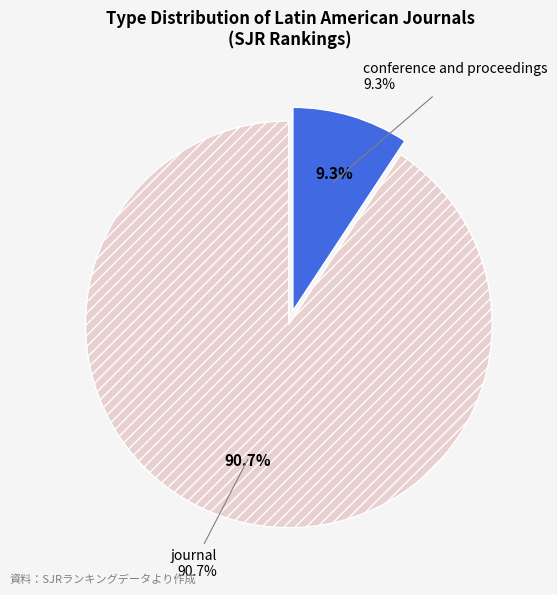

True or false: journal accounts for 80% of the total.

False